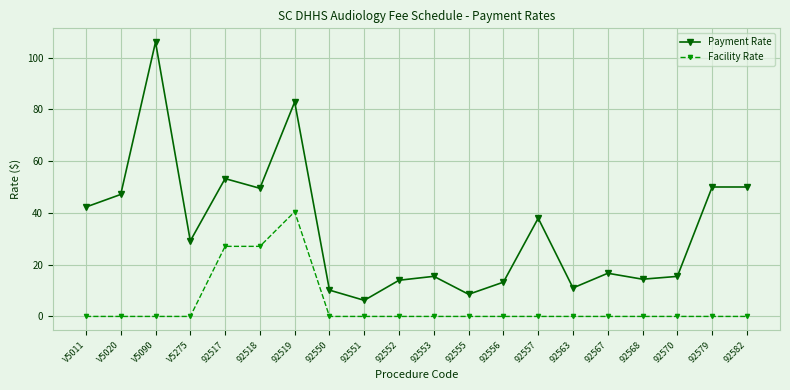

The value of Payment Rate at 92556 is 6.6. True or false?

False